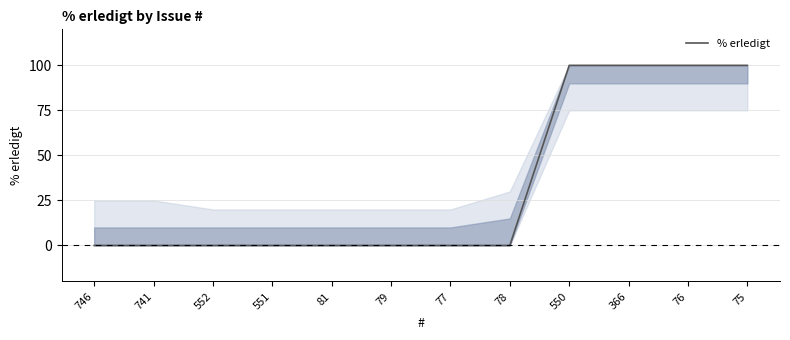

What is the ratio of the value at 366 to the value at 75?

1.0